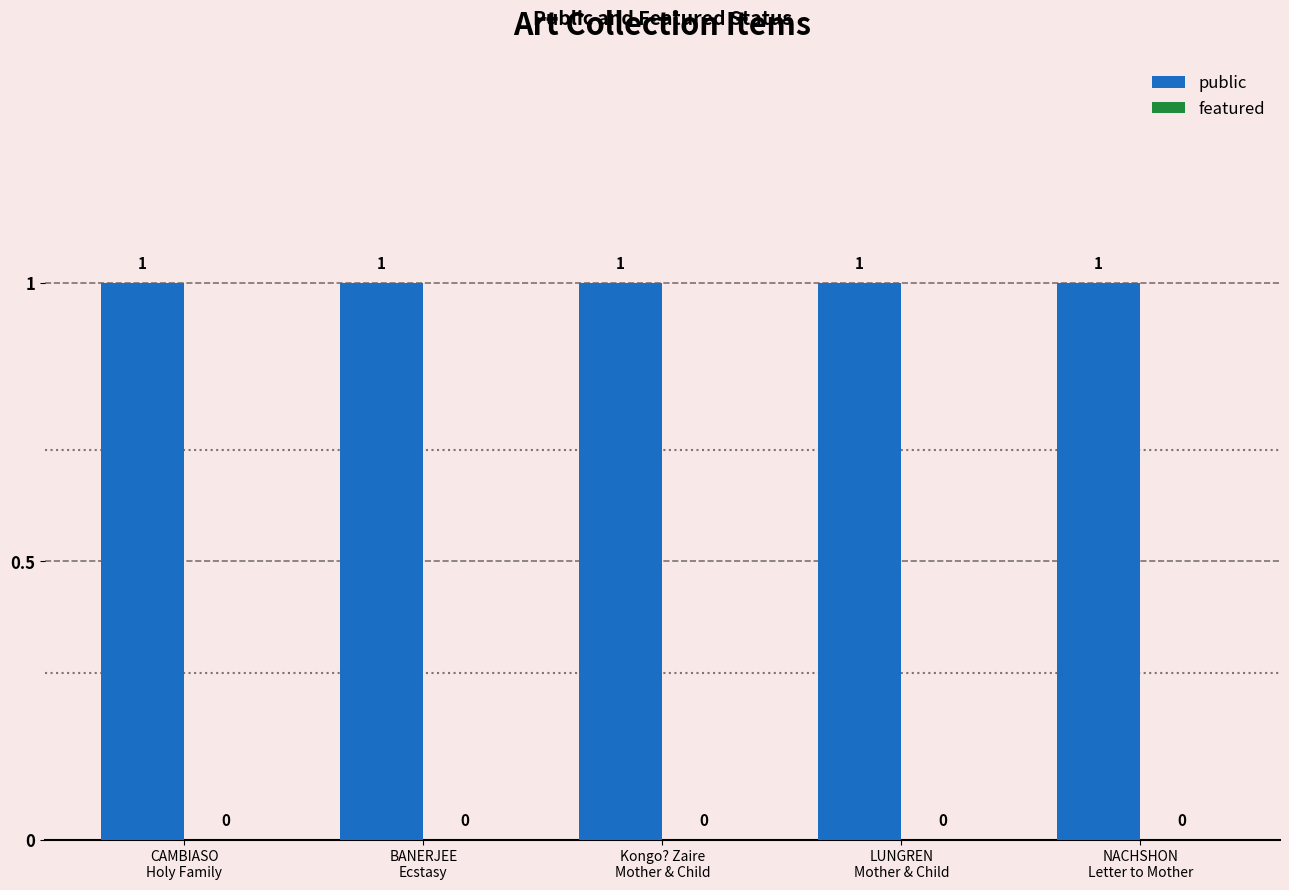

Does the chart contain stacked bars?

No